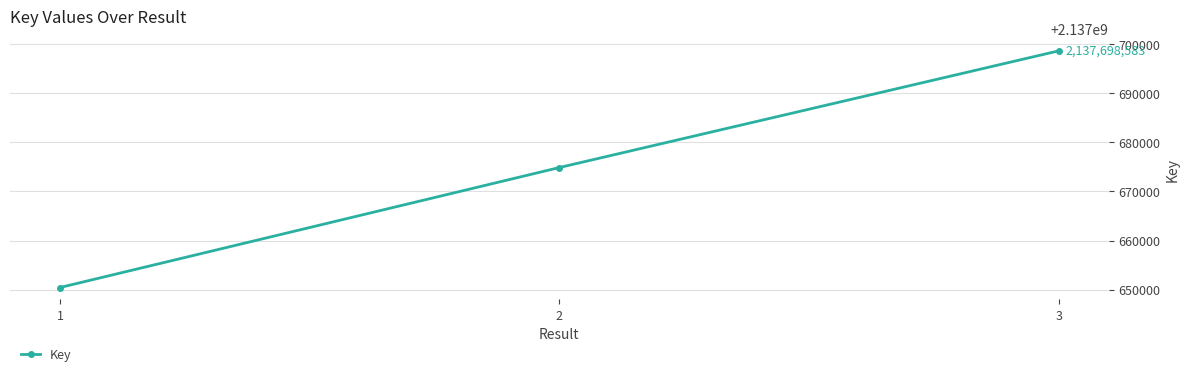

The chart shows a value of 2137674849 at 2. True or false?

True